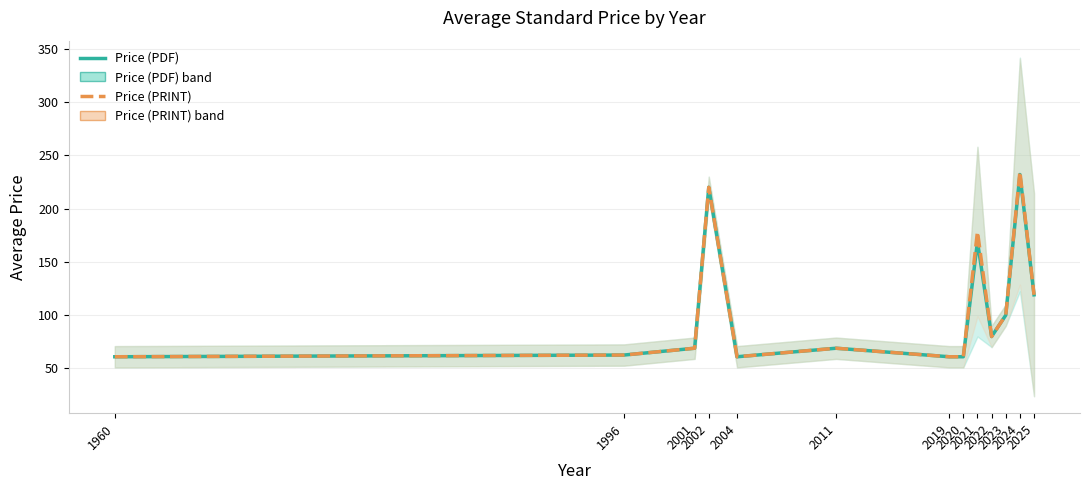

Rank the series by their average value, from lowest to highest.

Price (PDF), Price (PRINT)